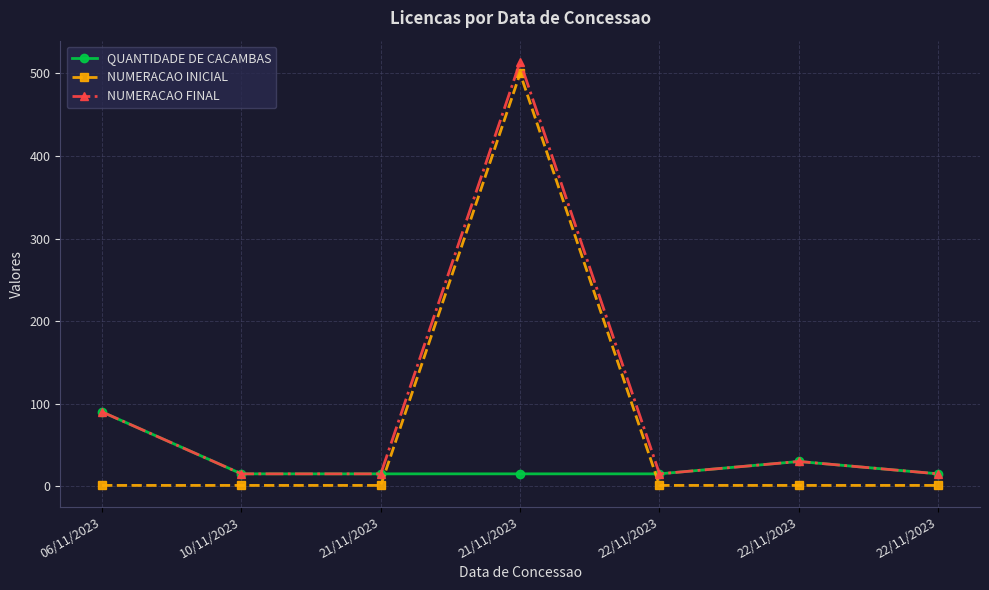

Is the value of NUMERACAO INICIAL at 06/11/2023 greater than the value of QUANTIDADE DE CACAMBAS at 10/11/2023?

No